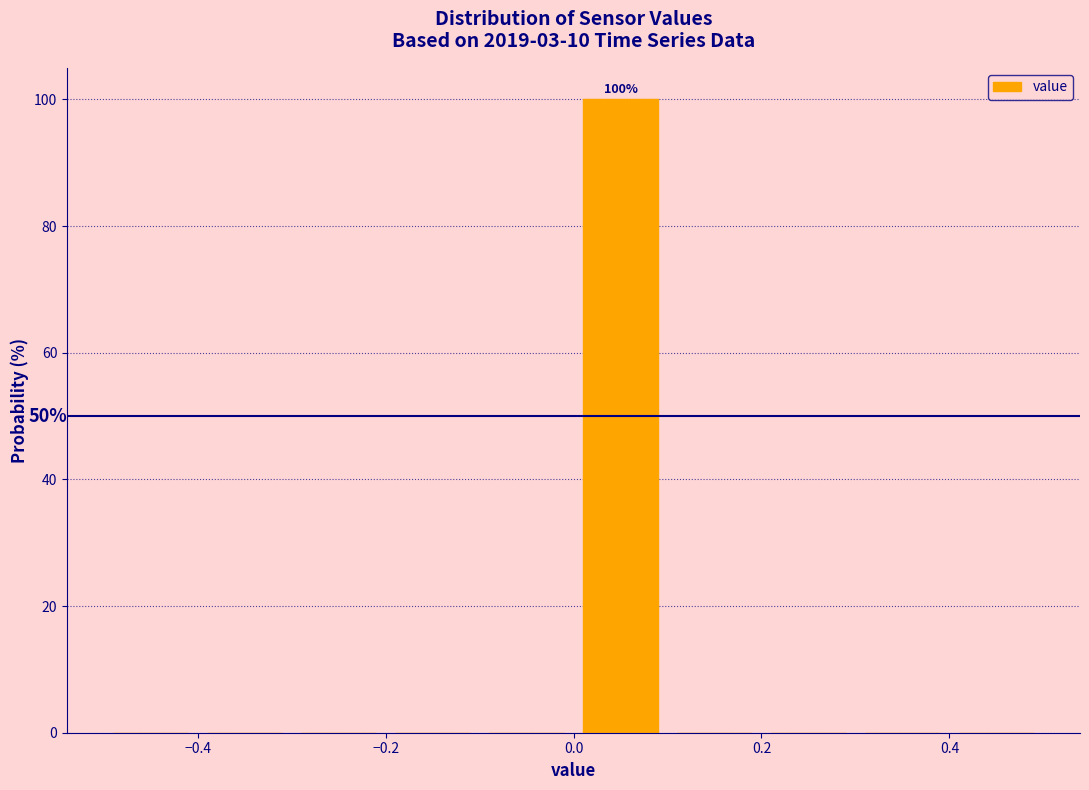

Which range on the x-axis has the tallest bar?

0.0 to 0.1